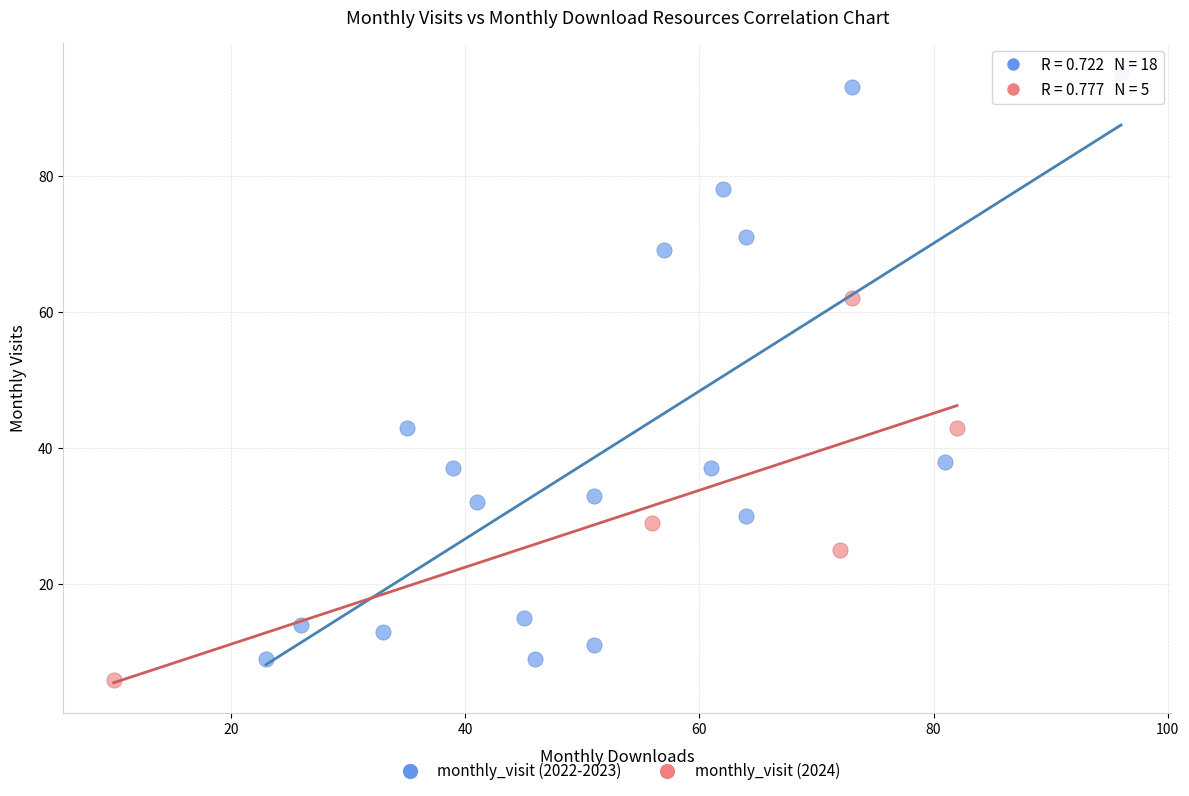

Which series has the largest Y range (max minus min)?

monthly_visit (2022-2023)